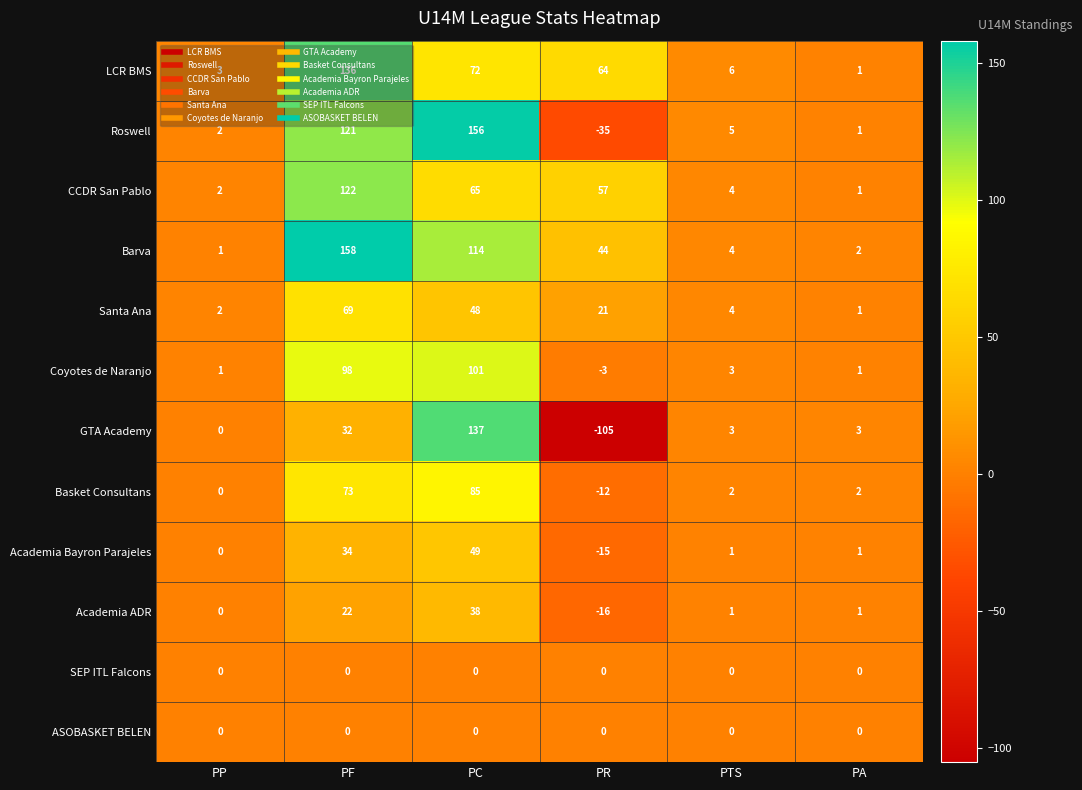

What is the total value across all series at PTS?

33